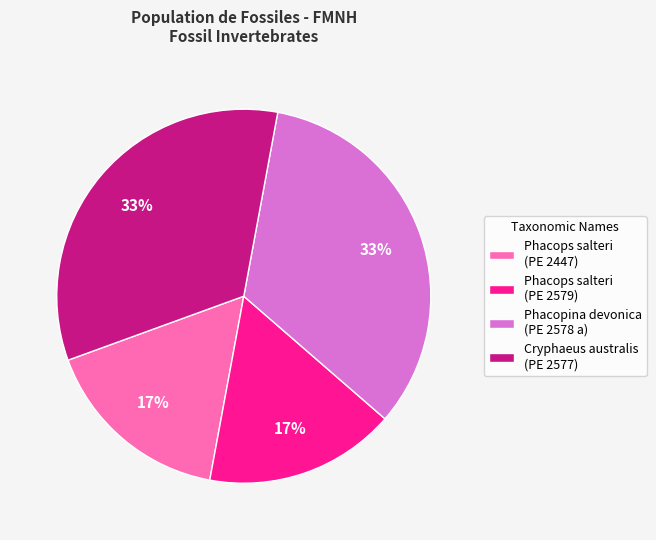

To the nearest percent, what is the average slice percentage?

25%